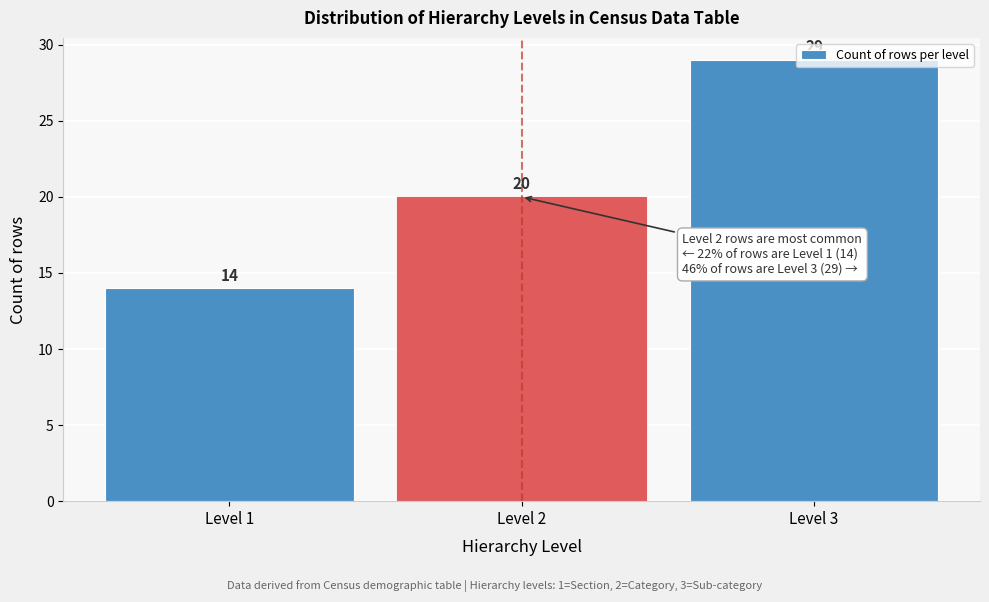

Over which range of the x-axis is the bar tallest?

2.5 to 3.5